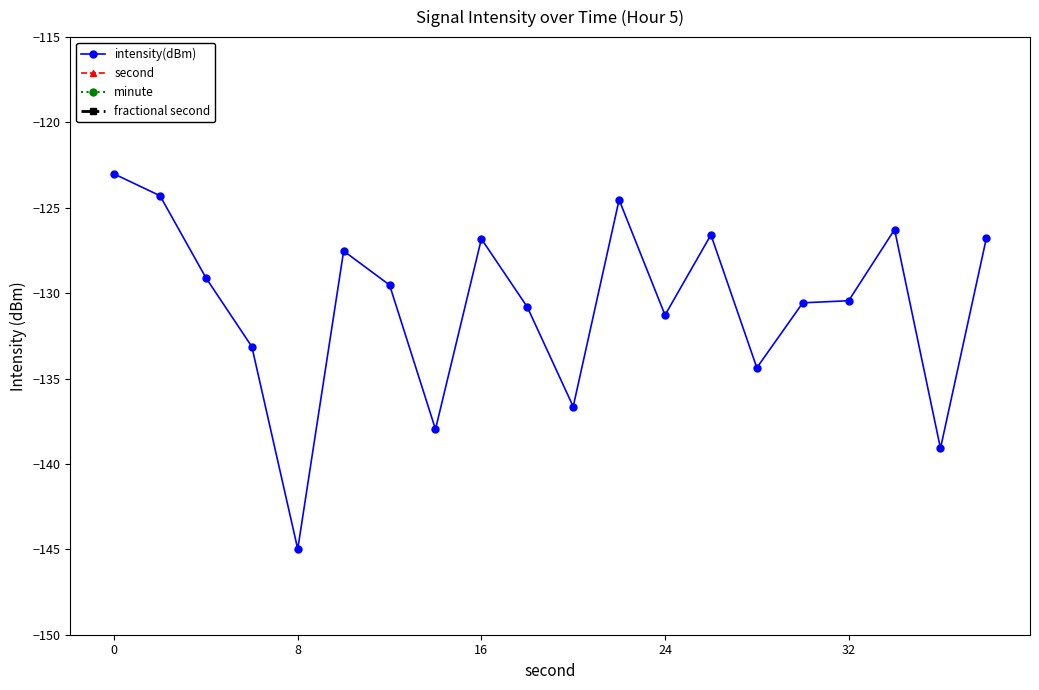

Reading right to left, extract all data points from this chart.

intensity(dBm): -126.8	-139.1	-126.3	-130.4	-130.6	-134.4	-126.6	-131.3	-124.5	-136.6	-130.8	-126.8	-138.0	-129.5	-127.5	-145.0	-133.1	-129.1	-124.3	-123.0
second: 38.0	36.0	34.0	32.0	30.0	28.0	26.0	24.0	22.0	20.0	18.0	16.0	14.0	12.0	10.0	8.0	6.0	4.0	2.0	0.0
minute: 0.0	0.0	0.0	0.0	0.0	0.0	0.0	0.0	0.0	0.0	0.0	0.0	0.0	0.0	0.0	0.0	0.0	0.0	0.0	0.0
fractional second: 0.0	0.0	0.0	0.0	0.0	0.0	0.0	0.0	0.0	0.0	0.0	0.0	0.0	0.0	0.0	0.0	0.0	0.0	0.0	0.0